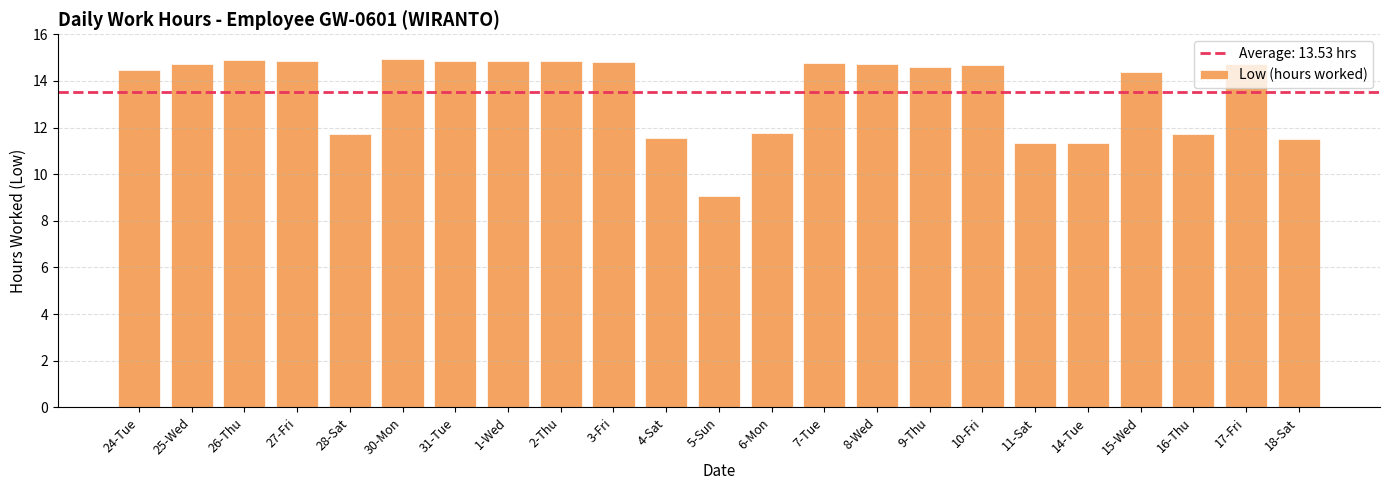

What is the sum of all values?

311.2